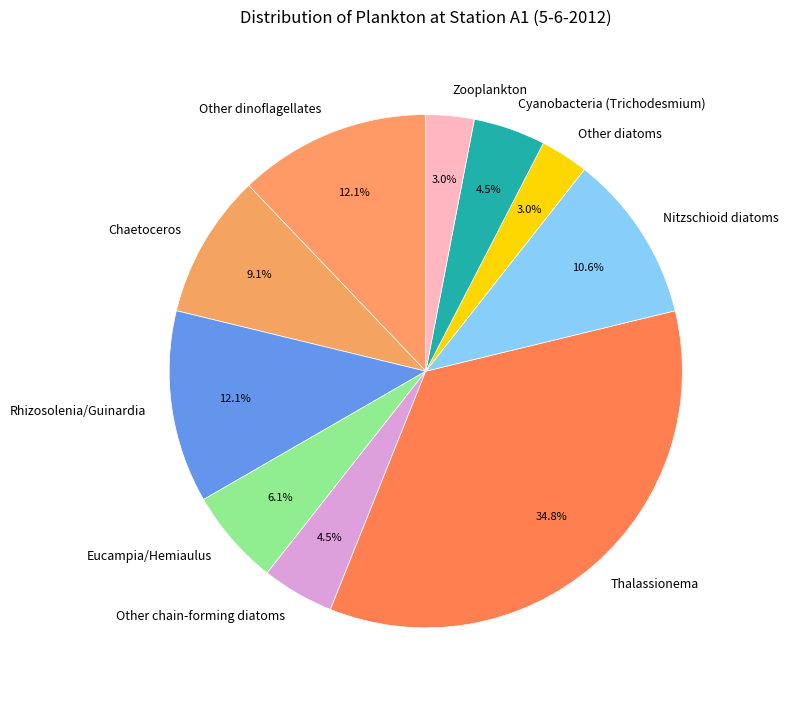

How much of the chart is everything except Cyanobacteria (Trichodesmium)?

95.5%